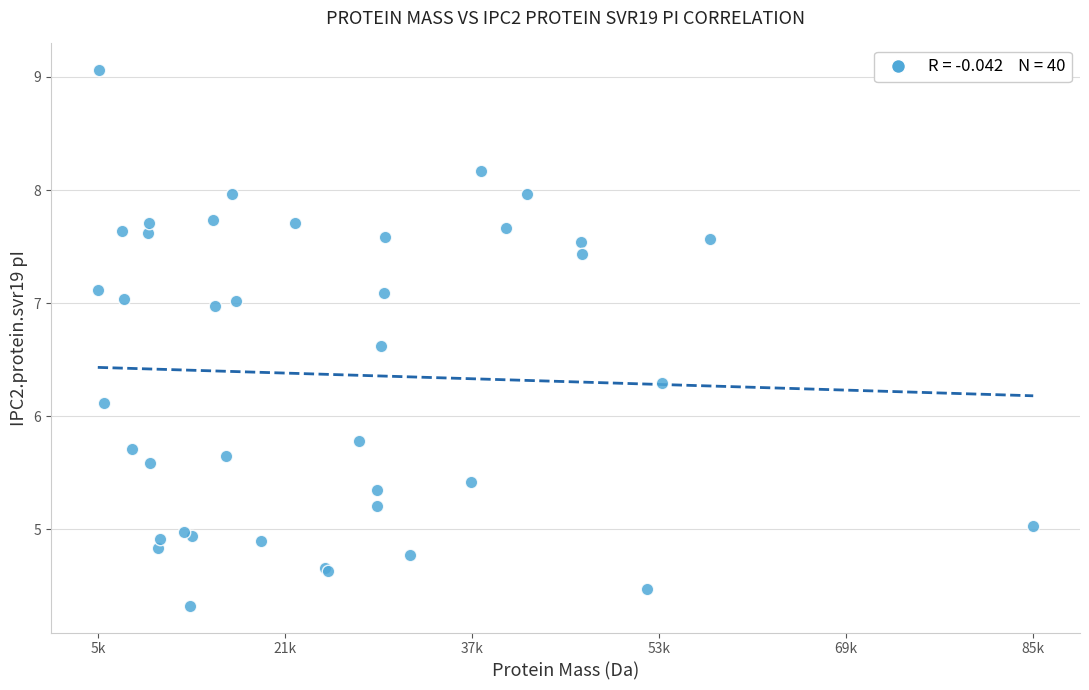

What Y value in the scatter plot is closest to 6?

6.1